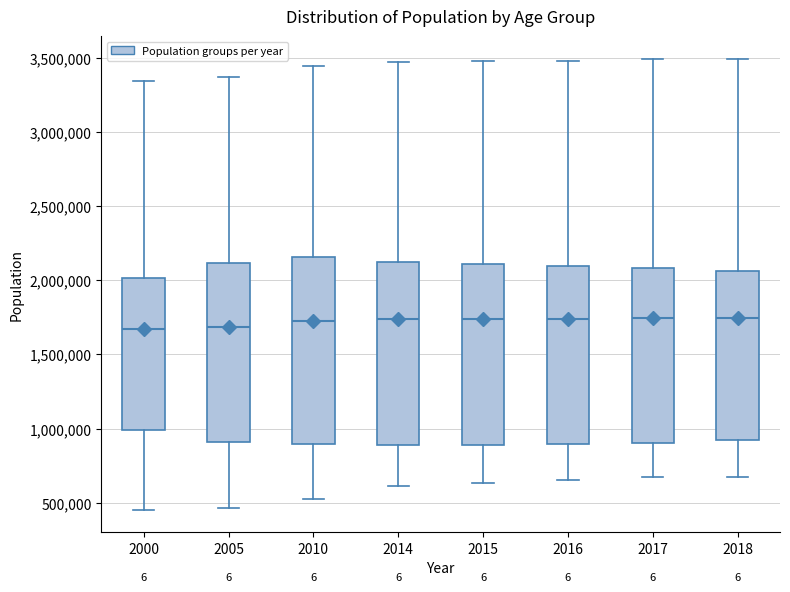

Reading left to right, transcribe this box plot: for each box, give where its median line is, the range the box spans, and where its two whiskers end, as read against the y-axis. The values are not printed on the chart, so give them approximately, as read against the axis.

2000: median 1650000, box 1000000 to 2000000, whiskers 450000 to 3350000
2005: median 1700000, box 900000 to 2100000, whiskers 450000 to 3350000
2010: median 1700000, box 900000 to 2150000, whiskers 550000 to 3450000
2014: median 1750000, box 900000 to 2100000, whiskers 600000 to 3450000
2015: median 1750000, box 900000 to 2100000, whiskers 650000 to 3500000
2016: median 1750000, box 900000 to 2100000, whiskers 650000 to 3500000
2017: median 1750000, box 900000 to 2100000, whiskers 650000 to 3500000
2018: median 1750000, box 900000 to 2050000, whiskers 700000 to 3500000